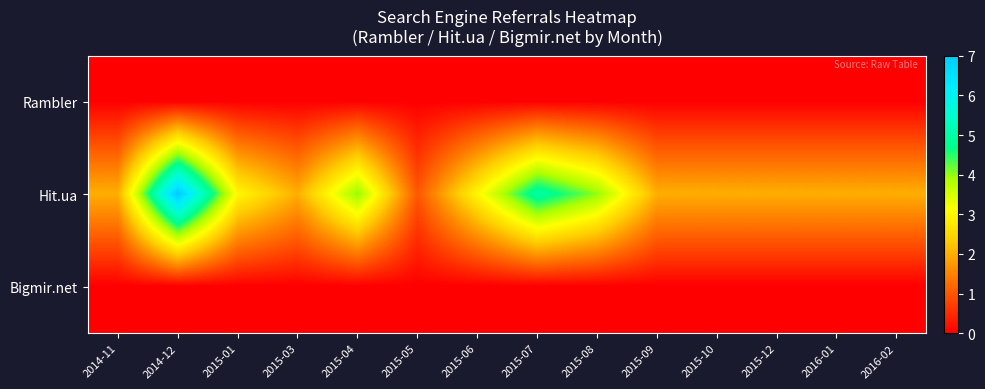

At how many categories does at least one series exceed 6?

1